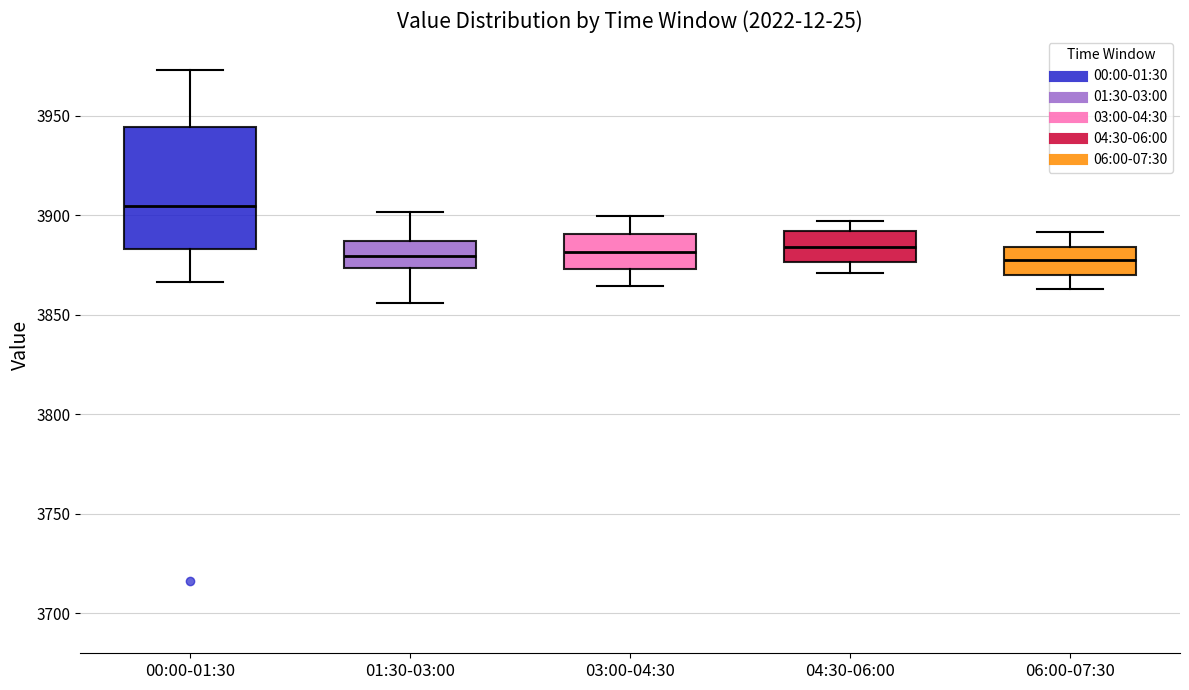

Comparing the boxes themselves (not the whiskers), which one is the tallest?

00:00-01:30